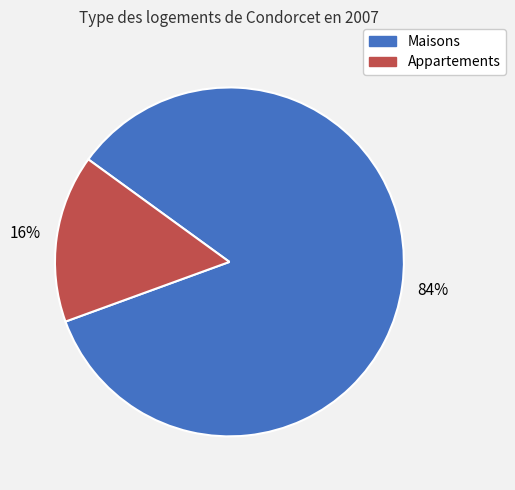

To the nearest percent, what is the combined percentage of Maisons and Appartements?

100%